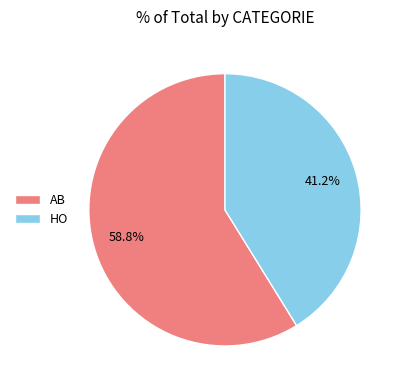

Between AB and HO, which is larger?

AB